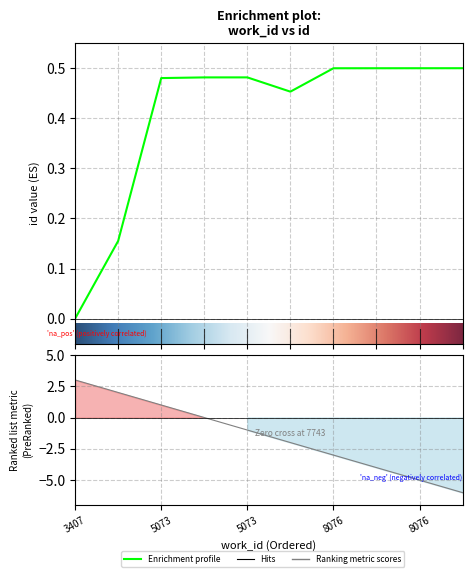

What is the value of the 2nd point from the left?

0.2